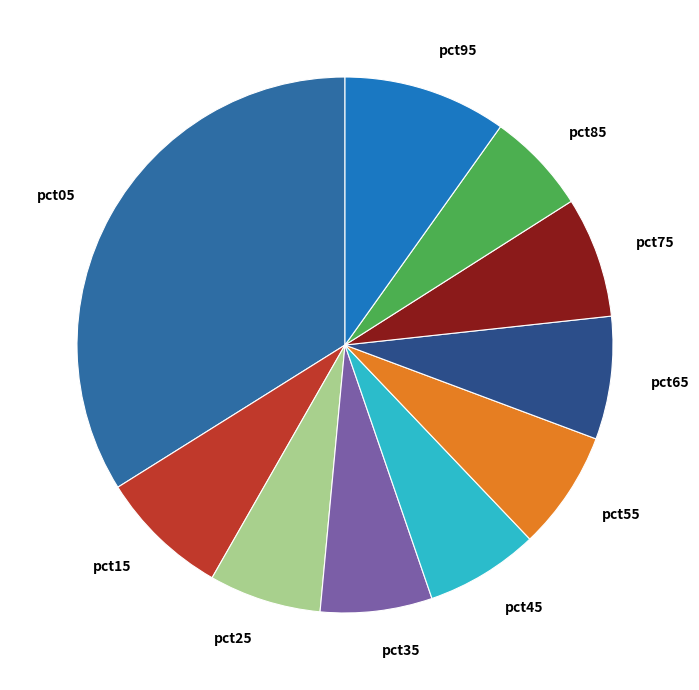

True or false: pct85 accounts for 1% of the total.

False